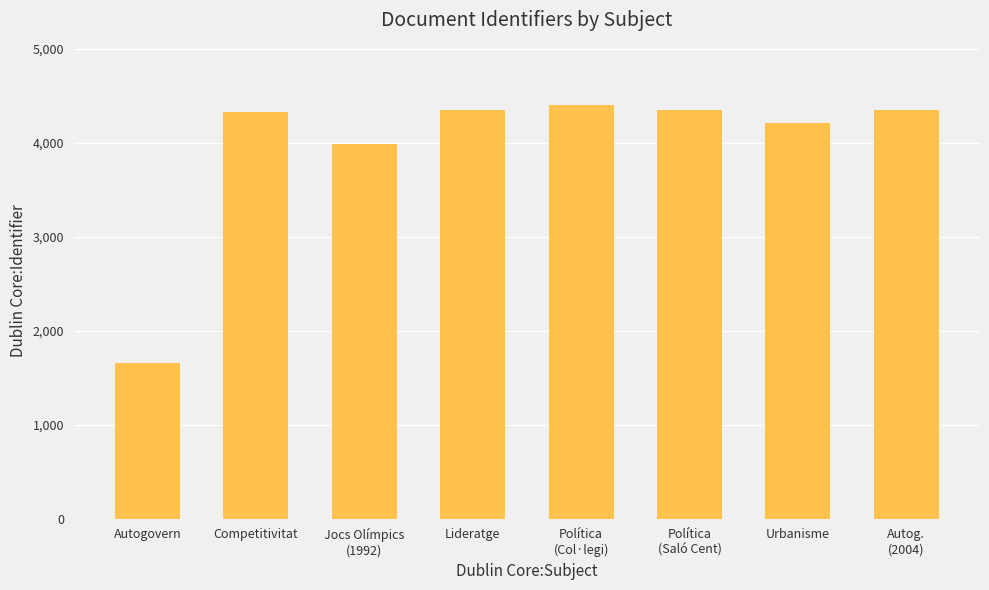

The chart shows a value of 6415 at Lideratge. True or false?

False